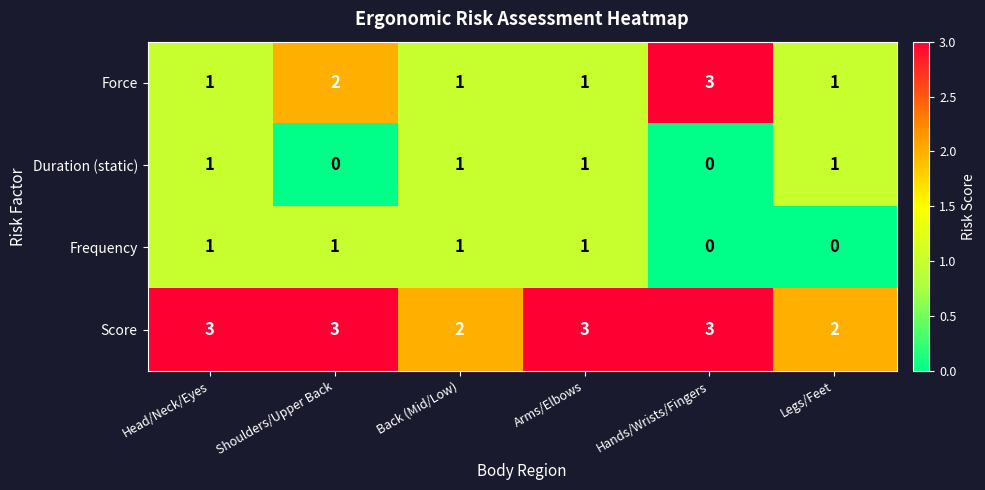

Which series has the widest spread of values?

Force